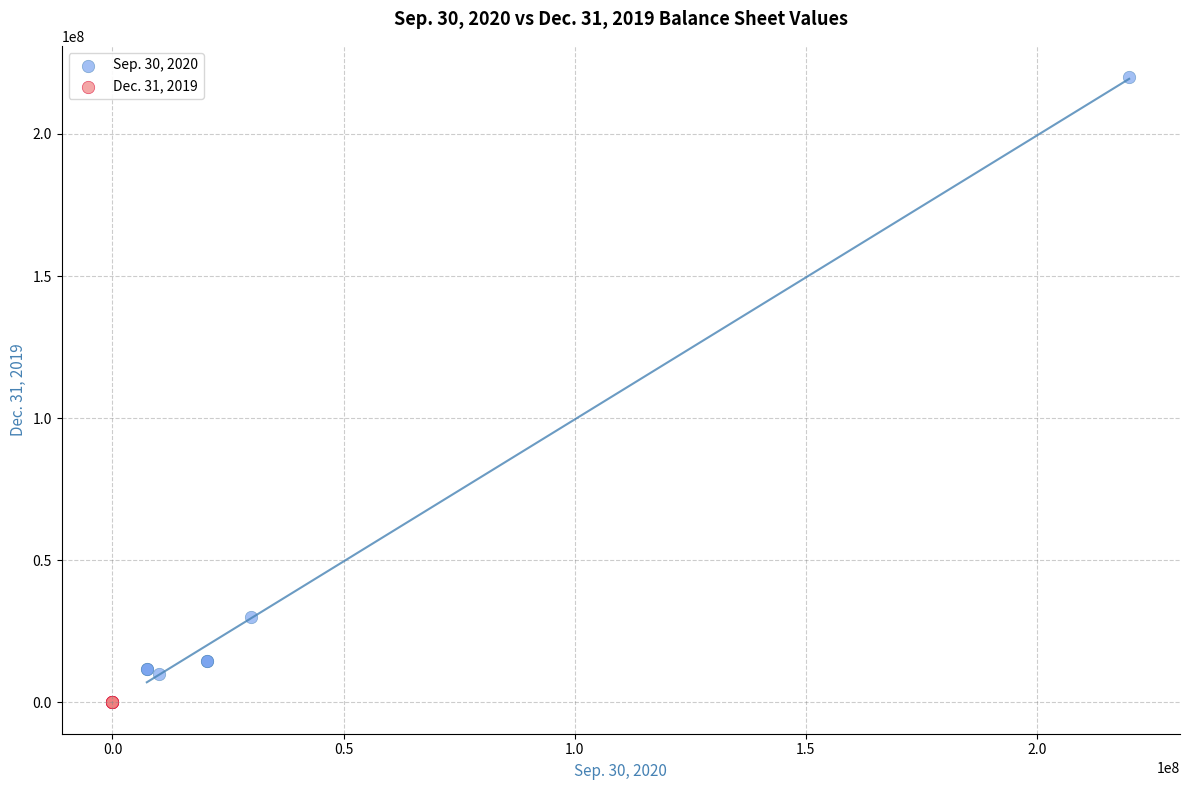

Which series reaches the maximum Y coordinate?

Sep. 30, 2020